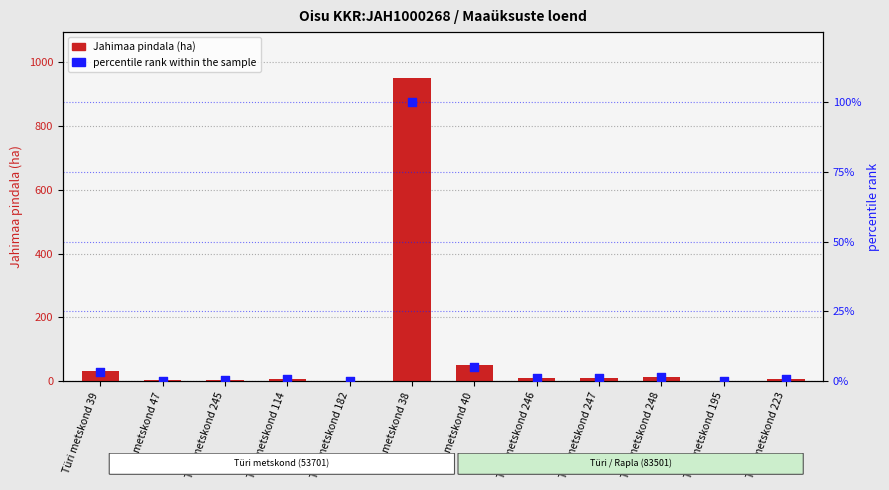

What are all the series names shown in the legend?

Jahimaa pindala (ha), percentile rank within the sample